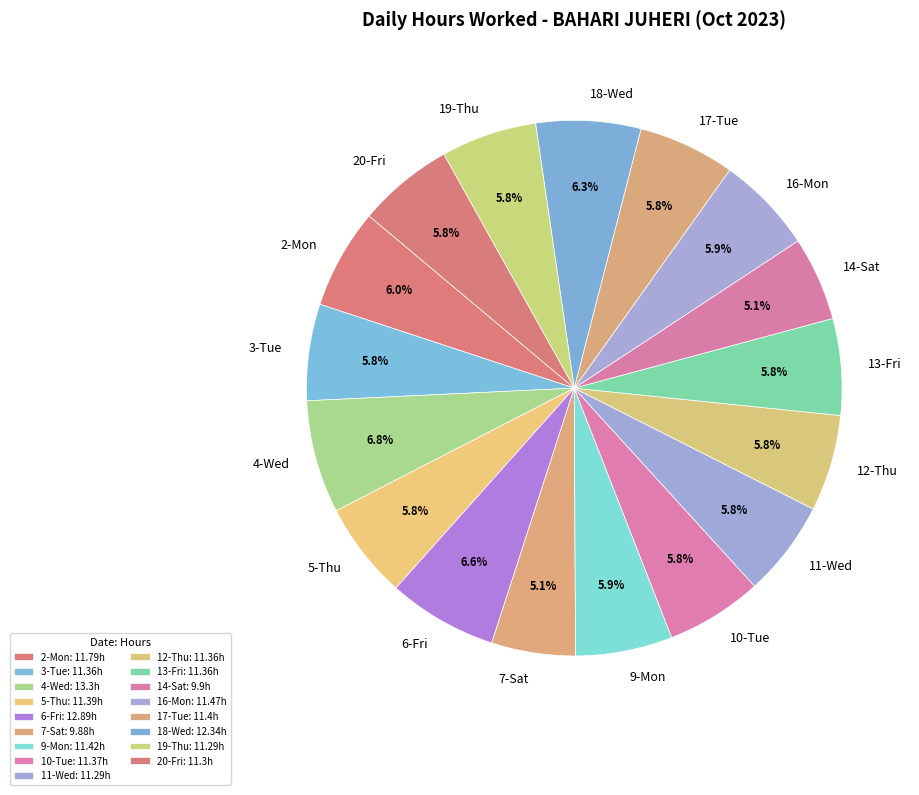

The 18-Wed slice represents 13% of the pie. True or false?

False